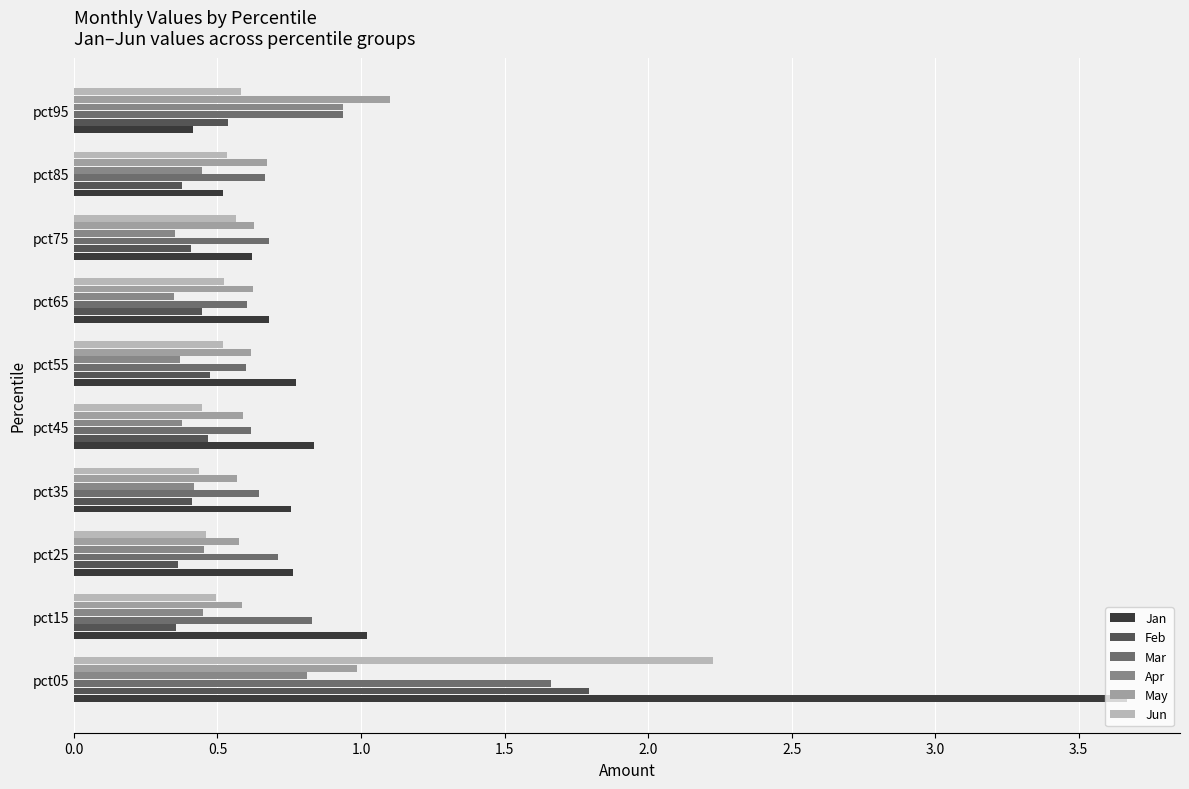

What is the sum of all Mar values?

8.0